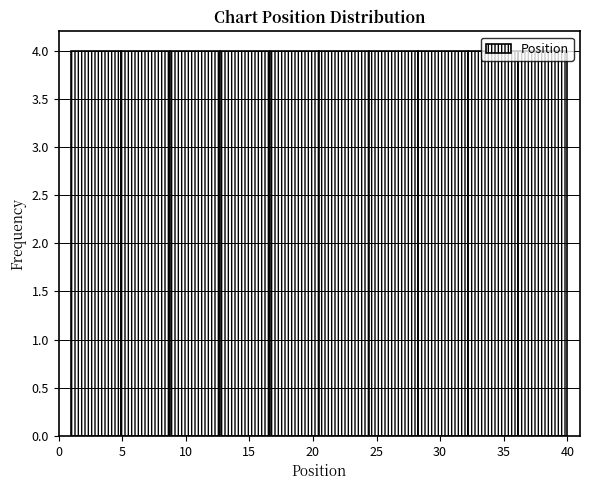

Reading left to right, list every bar in this chart as the range it spans on the x-axis followed by its height. Neither the bar edges nor the heights are printed on the chart, so give them approximately, as read against the axes.

1.0 to 4.9: 4
4.9 to 8.8: 4
8.8 to 12.7: 4
12.7 to 16.6: 4
16.6 to 20.5: 4
20.5 to 24.4: 4
24.4 to 28.3: 4
28.3 to 32.2: 4
32.2 to 36.1: 4
36.1 to 40.0: 4